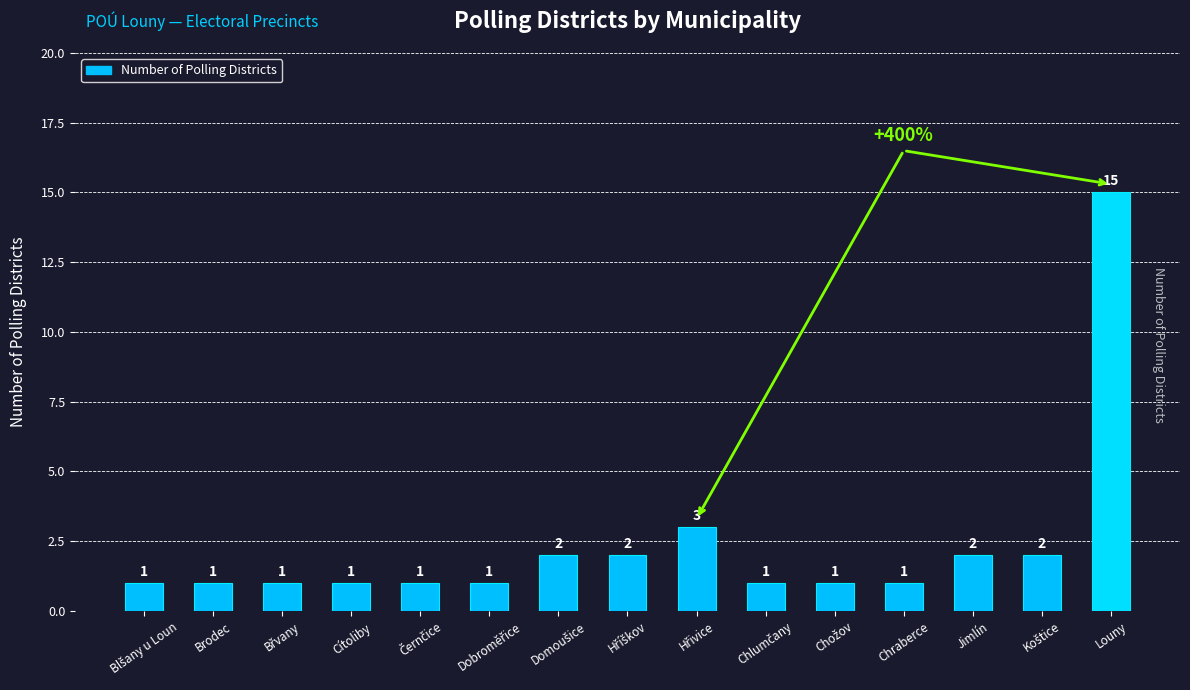

Are the bars horizontal?

No